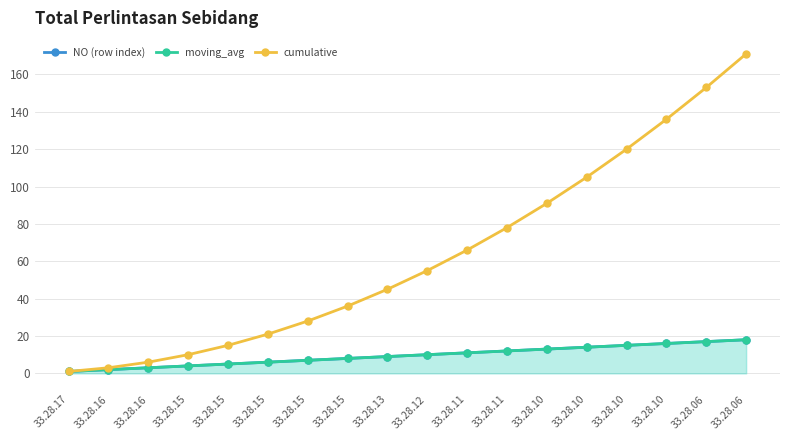

True or false: NO (row index) and cumulative cross at least once.

False